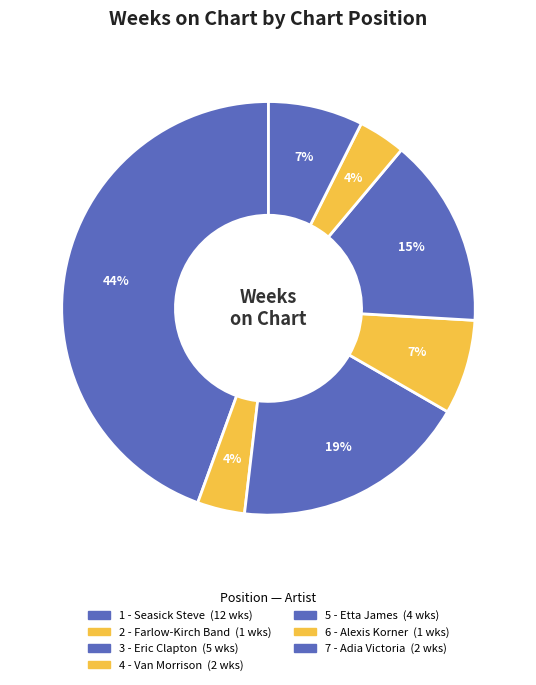

Which category has the smallest portion of the pie?

2 - Farlow-Kirch Band